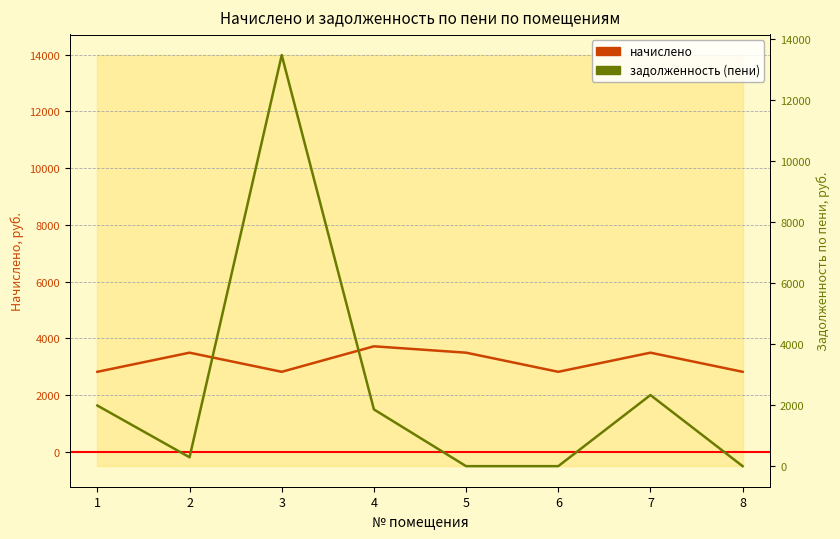

At 2, list the series in order from smallest to largest.

задолженность (пени), начислено